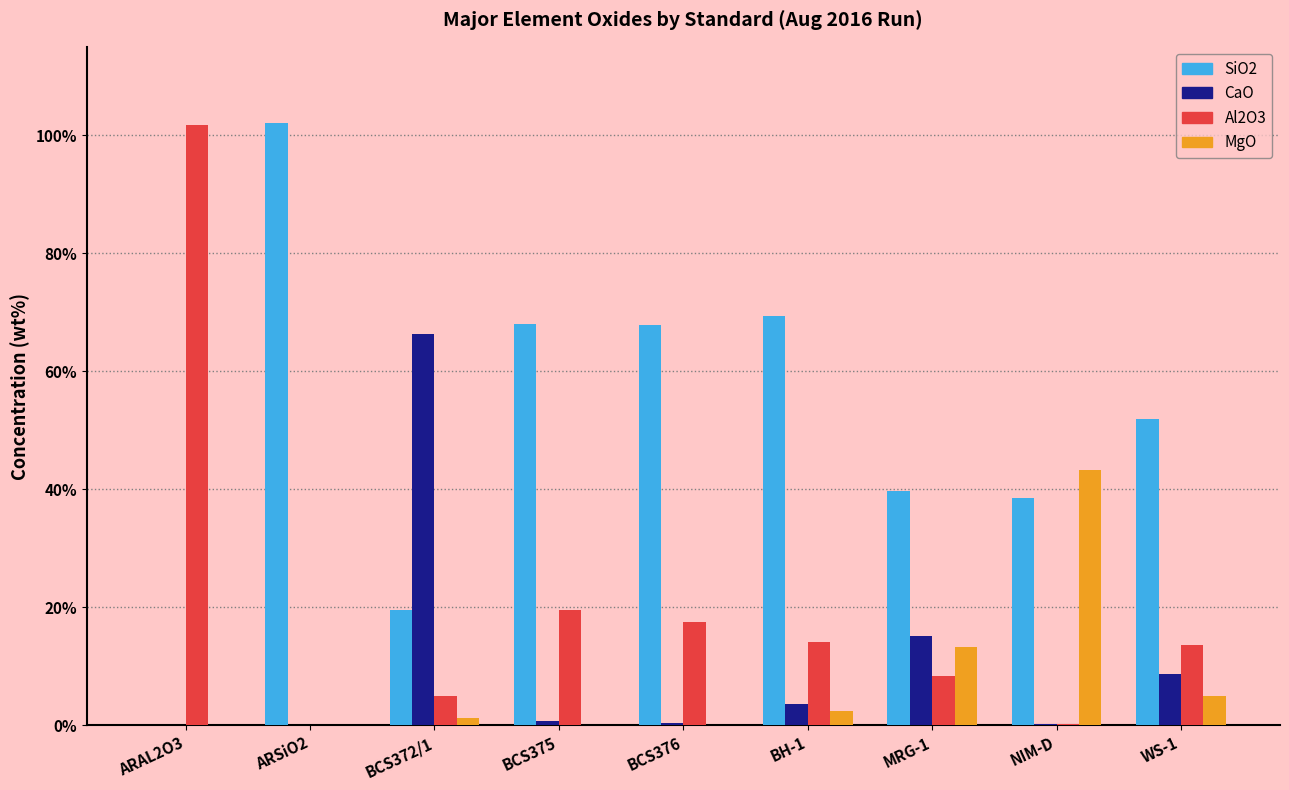

Is it true that SiO2 equals 26.4 at NIM-D?

False